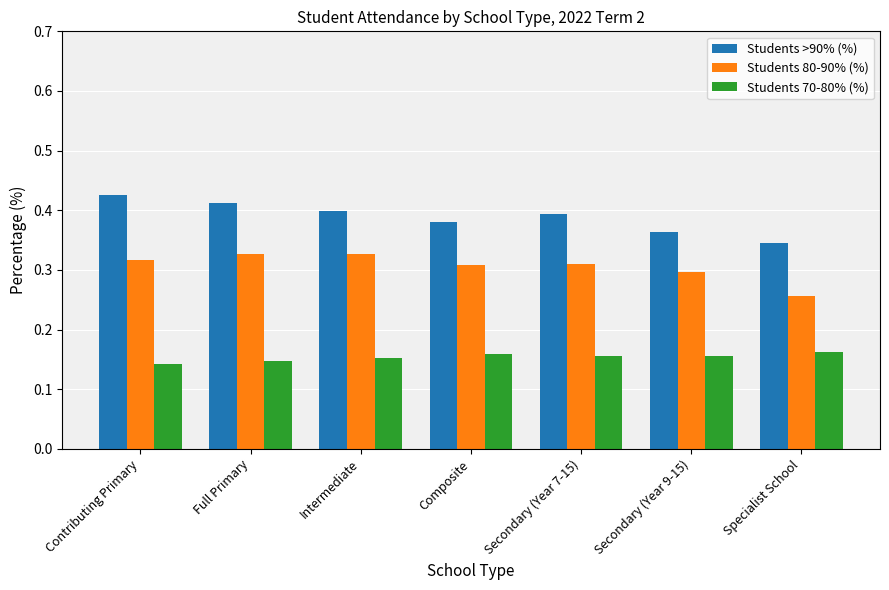

Where is Students >90% (%) nearest to the value 0?

Specialist School